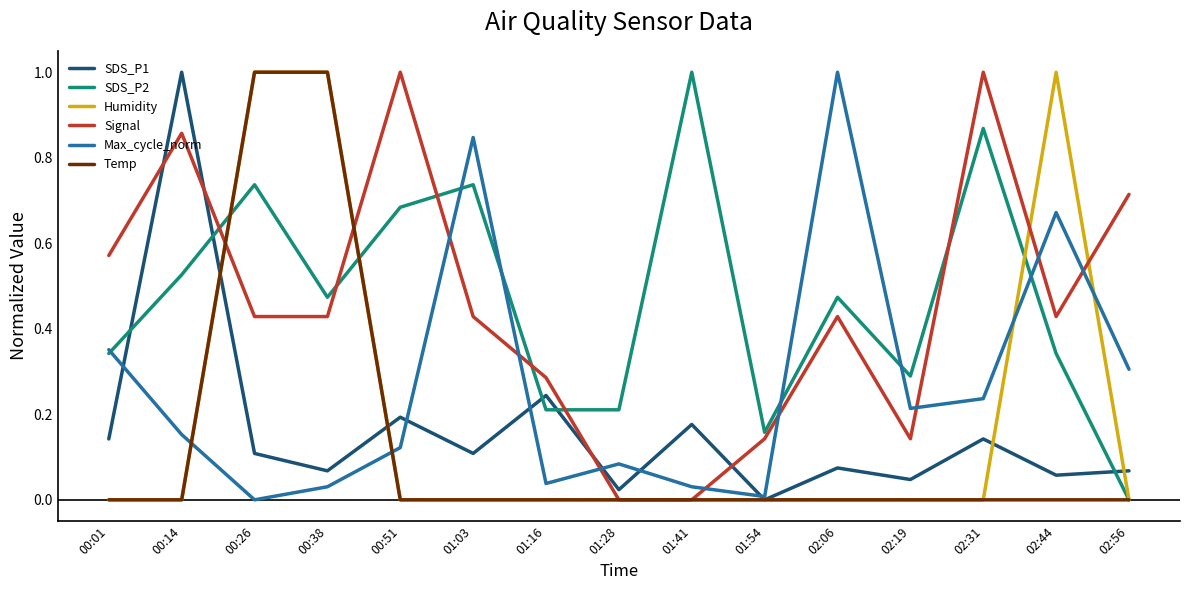

How many interior local valleys does the Max_cycle_norm series have?

4